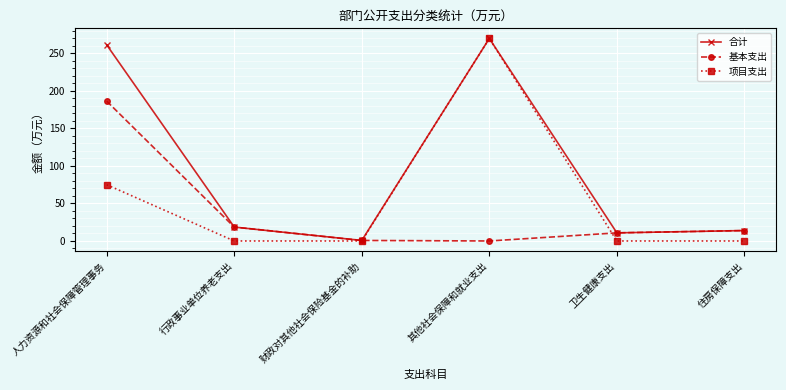

True or false: 基本支出 has more than 2 points higher than both neighbors.

False